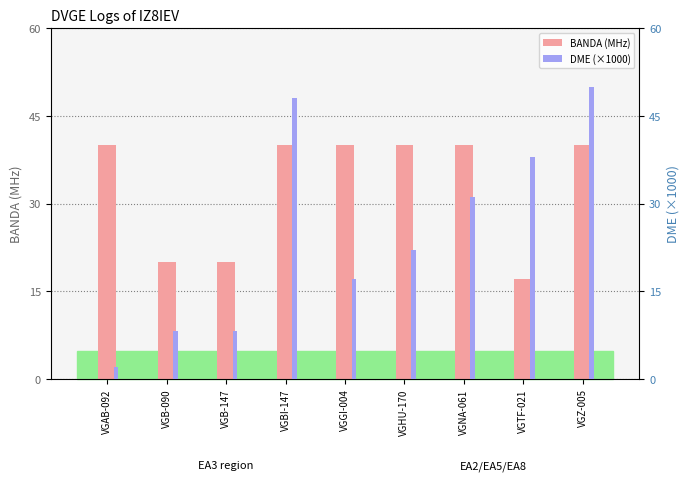

How many series are shown in this chart?

2